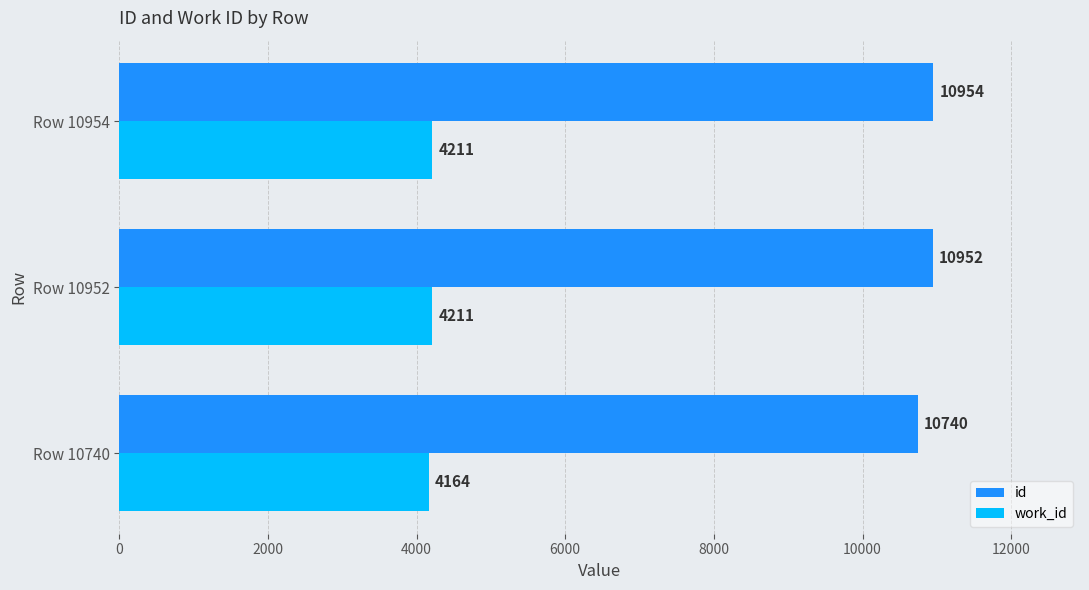

Which series has the widest spread of values?

id